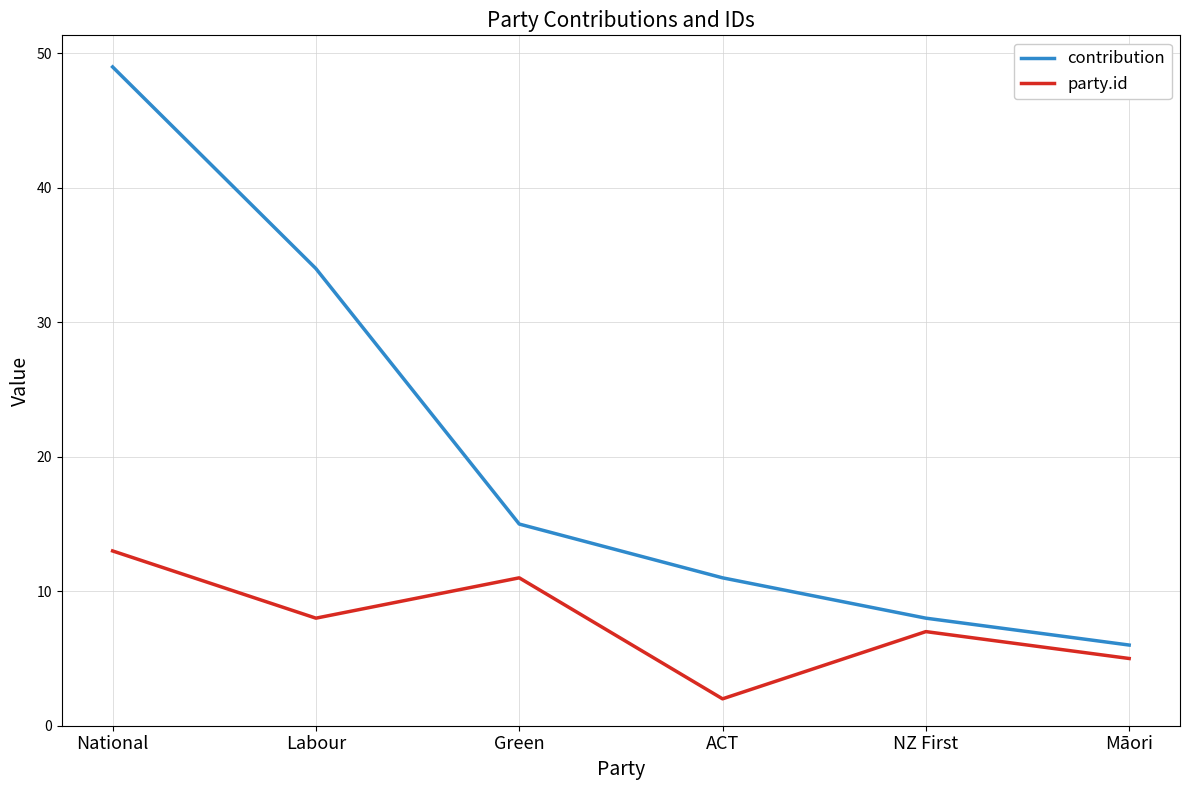

At which category is the sum across all series the highest?

National